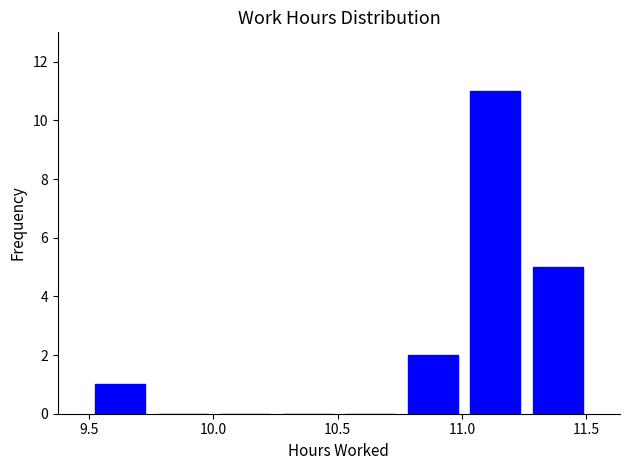

Reading left to right, list every bar in this chart as the range it spans on the x-axis followed by its height. Neither the bar edges nor the heights are printed on the chart, so give them approximately, as read against the axes.

9.50 to 9.75: 1
9.75 to 10.00: 0
10.00 to 10.25: 0
10.25 to 10.50: 0
10.50 to 10.75: 0
10.75 to 11.00: 2
11.00 to 11.25: 11
11.25 to 11.50: 5